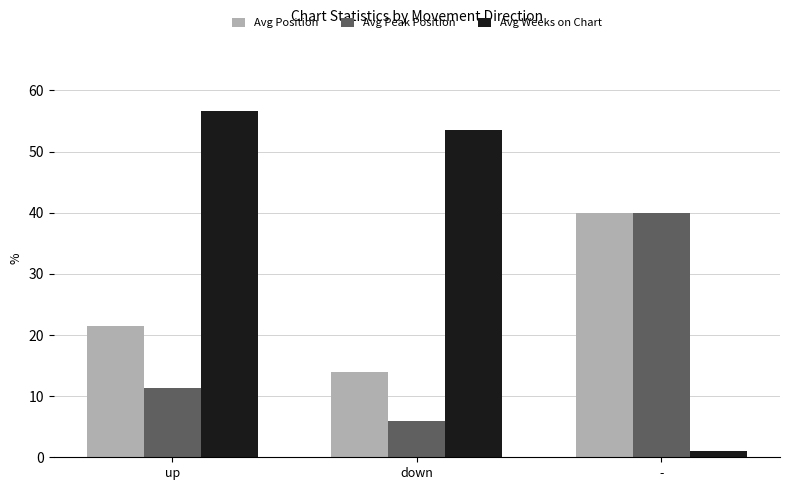

Where does the Avg Position series first go above 21?

up